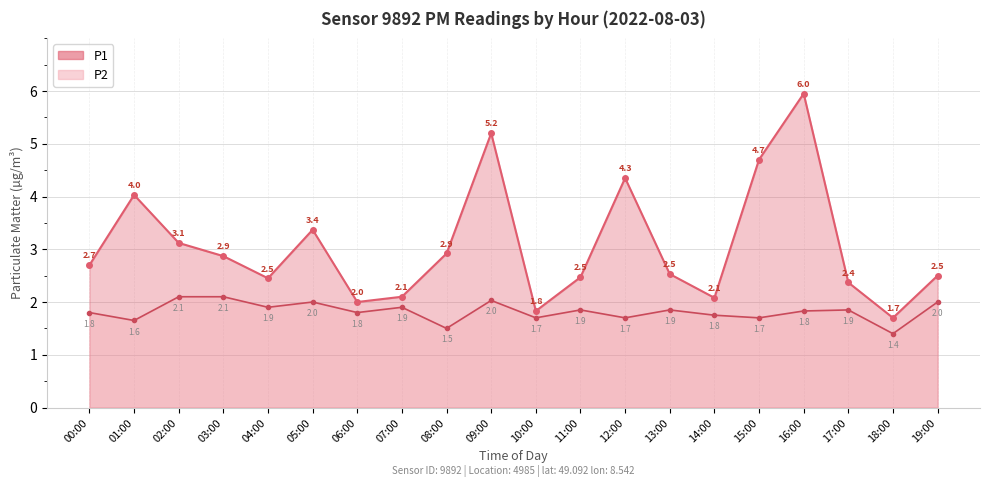

Reading left to right, transcribe all the data shown in this chart.

P1: 00:00=2.7	01:00=4.0	02:00=3.1	03:00=2.9	04:00=2.5	05:00=3.4	06:00=2.0	07:00=2.1	08:00=2.9	09:00=5.2	10:00=1.8	11:00=2.5	12:00=4.3	13:00=2.5	14:00=2.1	15:00=4.7	16:00=6.0	17:00=2.4	18:00=1.7	19:00=2.5
P2: 00:00=1.8	01:00=1.6	02:00=2.1	03:00=2.1	04:00=1.9	05:00=2.0	06:00=1.8	07:00=1.9	08:00=1.5	09:00=2.0	10:00=1.7	11:00=1.9	12:00=1.7	13:00=1.9	14:00=1.8	15:00=1.7	16:00=1.8	17:00=1.9	18:00=1.4	19:00=2.0